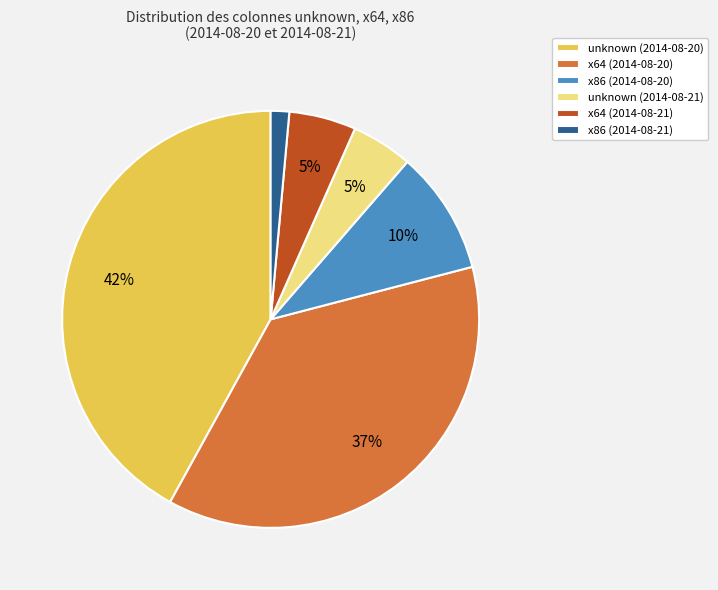

Is unknown (2014-08-21) the majority of the pie?

No